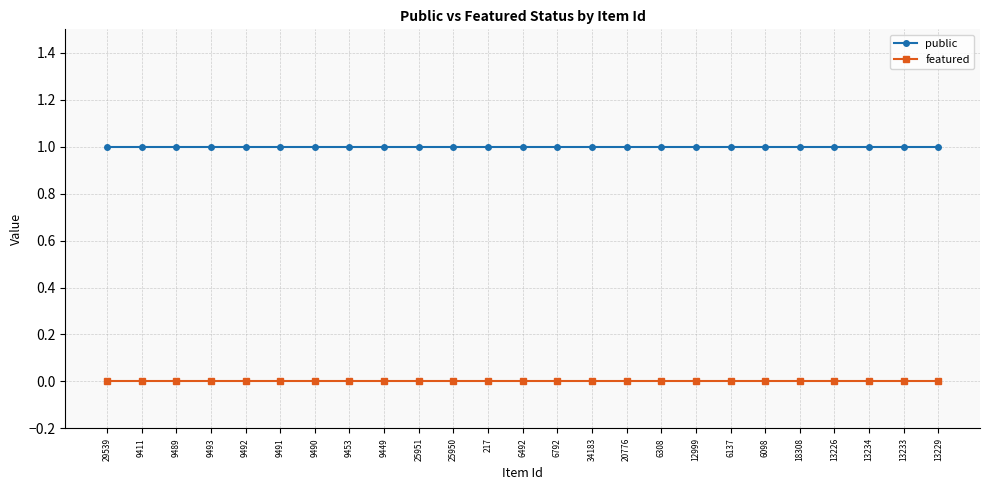

What is the approximate value of public at 9411?

1